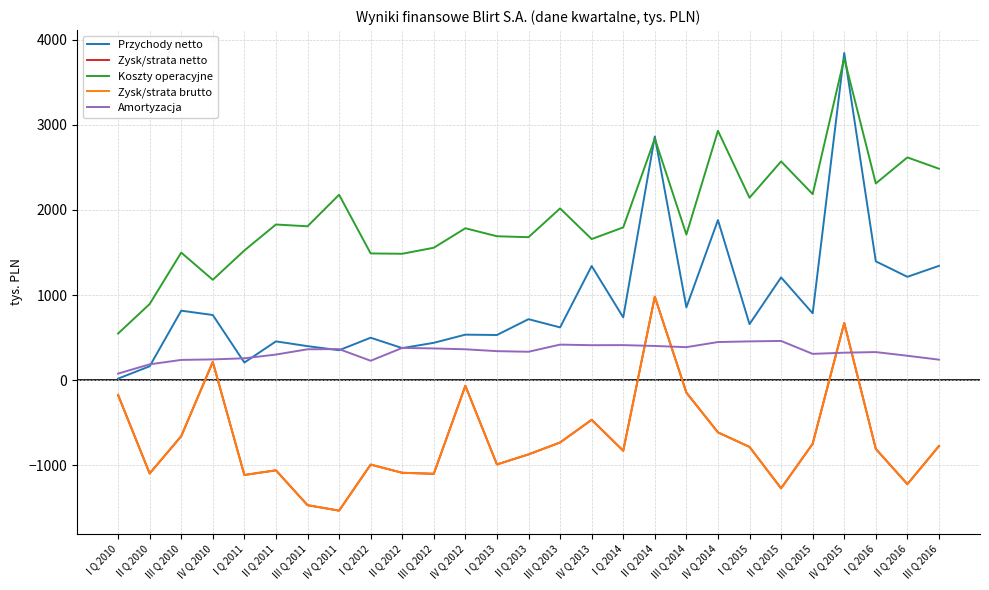

Does the chart have visible grid lines?

Yes